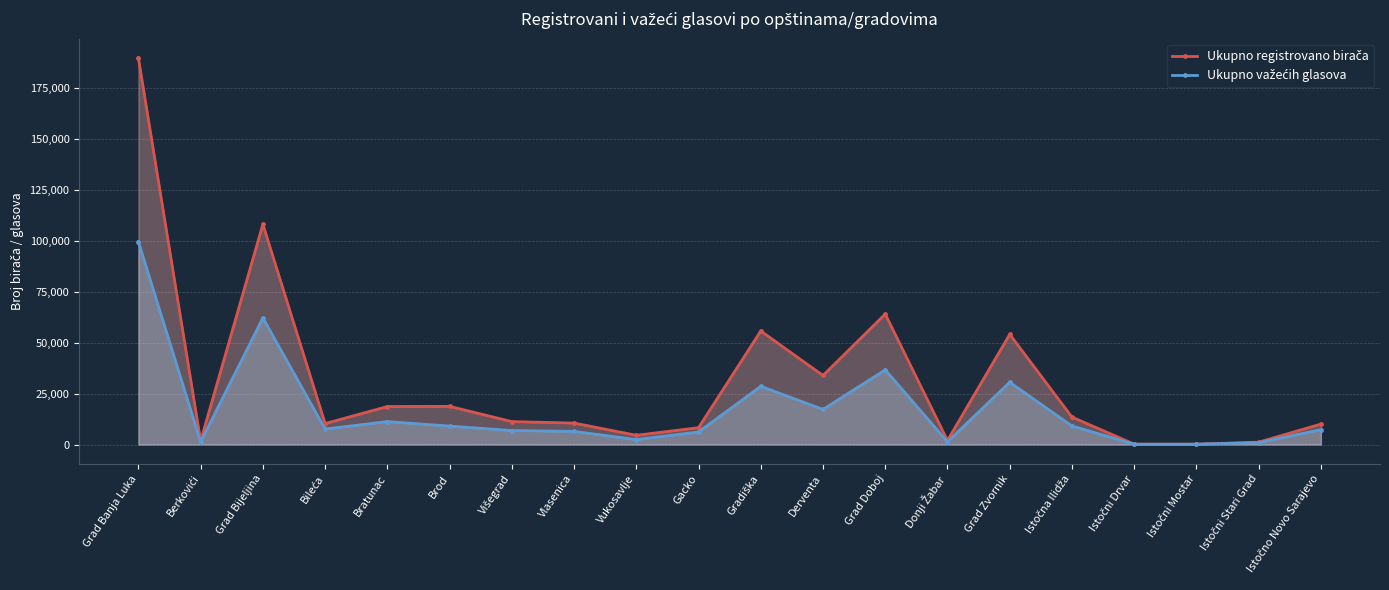

What are all the series names shown in the legend?

Ukupno registrovano birača, Ukupno važećih glasova